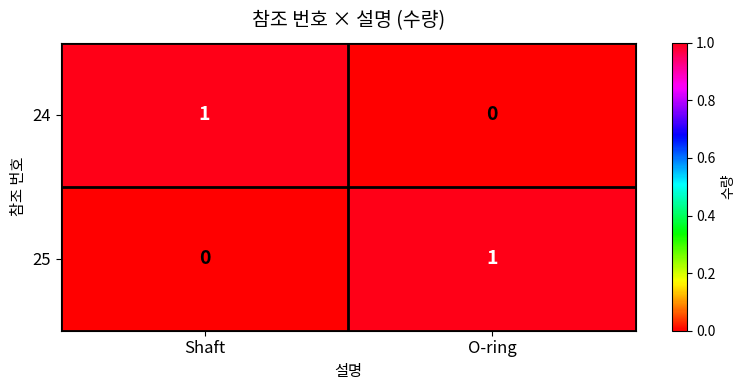

Count the number of data series in this chart.

2